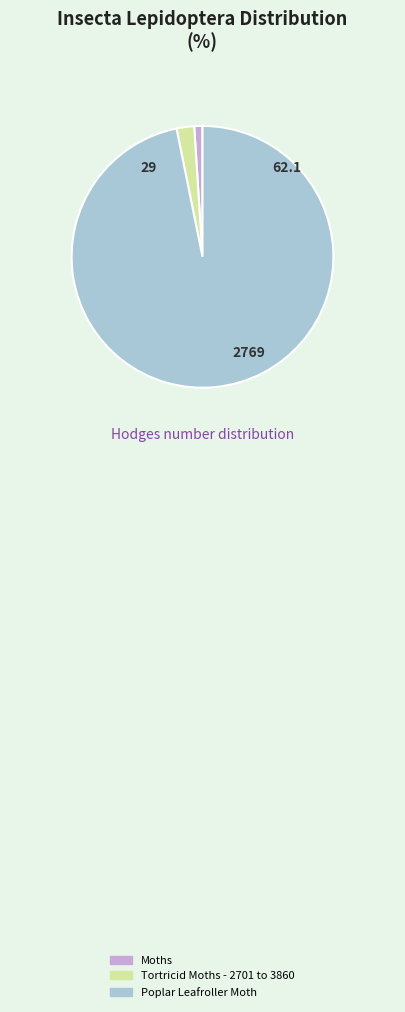

Approximately how many times larger is the value at Tortricid Moths - 2701 to 3860 compared to Moths?

2.1